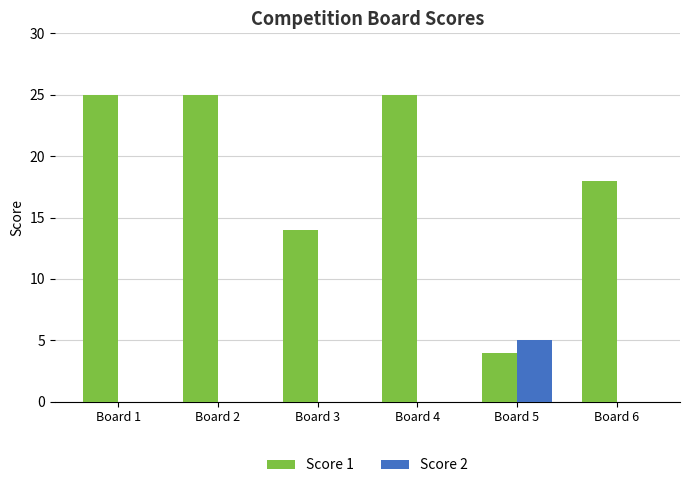

Reading left to right, extract all data points from this chart.

Score 1: Board 1=25	Board 2=25	Board 3=14	Board 4=25	Board 5=4	Board 6=18
Score 2: Board 1=0	Board 2=0	Board 3=0	Board 4=0	Board 5=5	Board 6=0